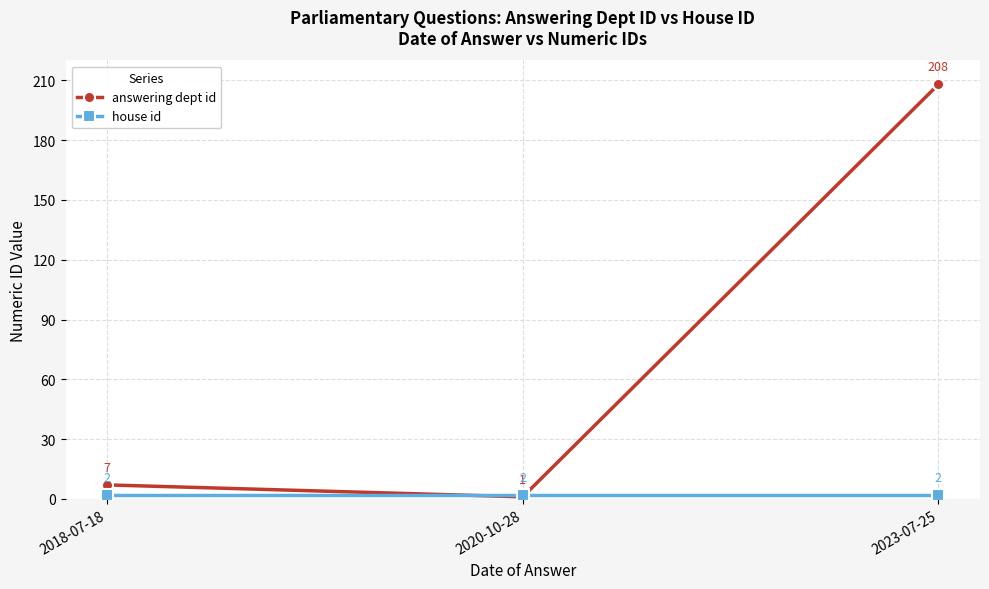

What position from the left is 2023-07-25?

3